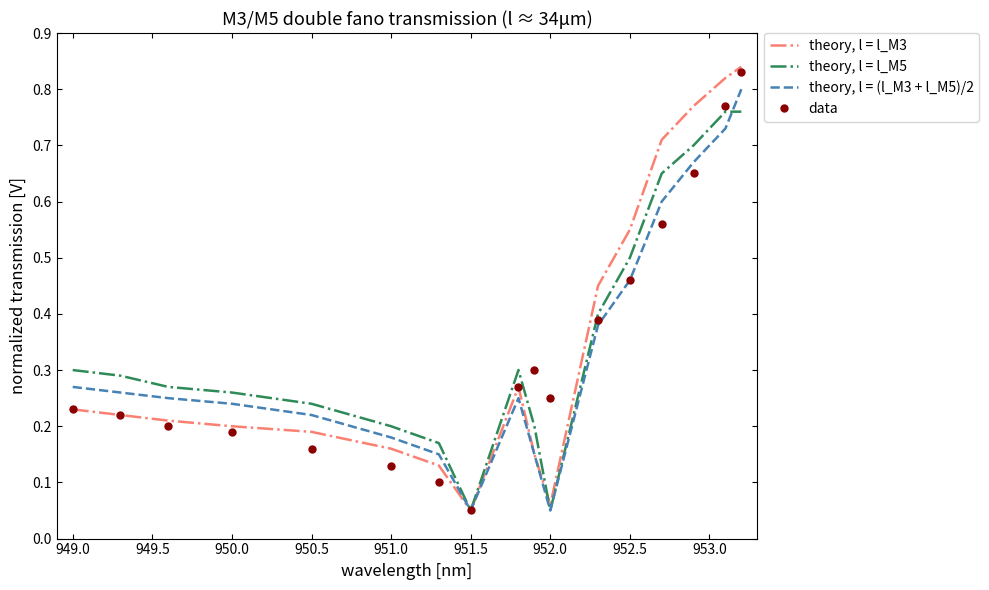

Which series has the widest spread of values?

theory, l = l_M3